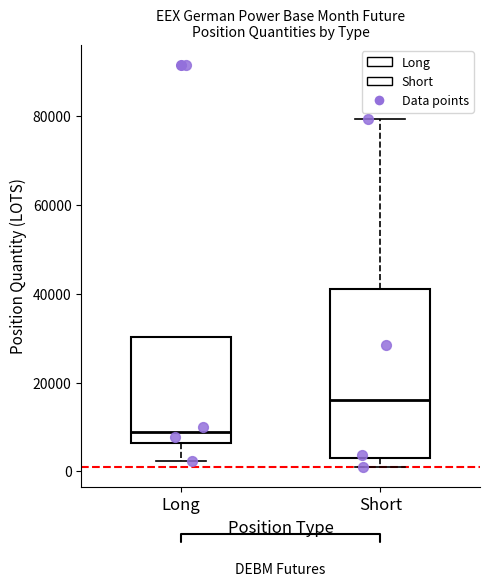

Which box's median line is the highest?

Short